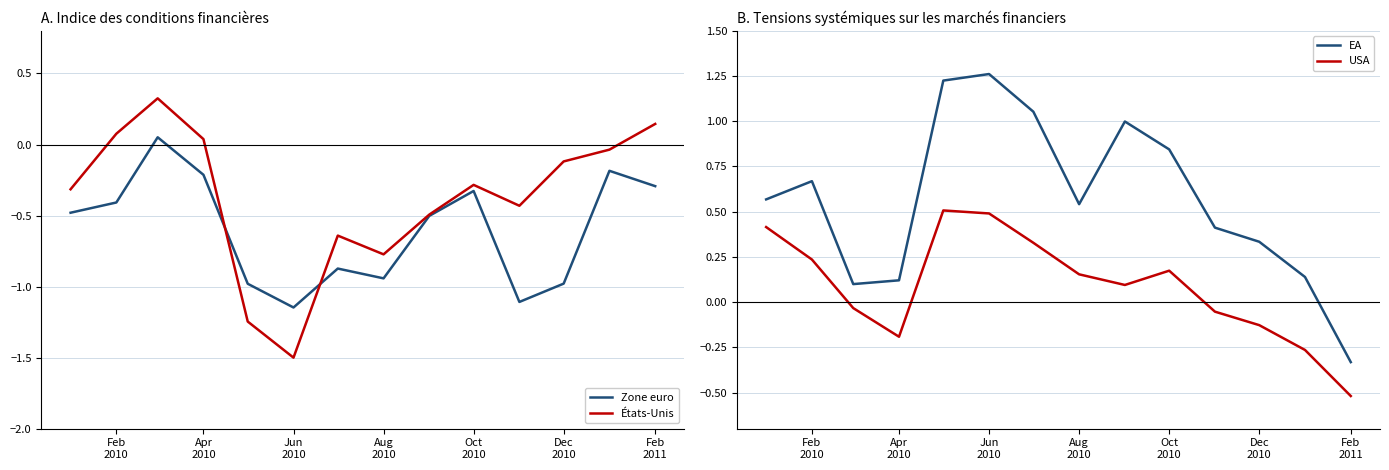

True or false: EA and USA intersect in this chart.

False